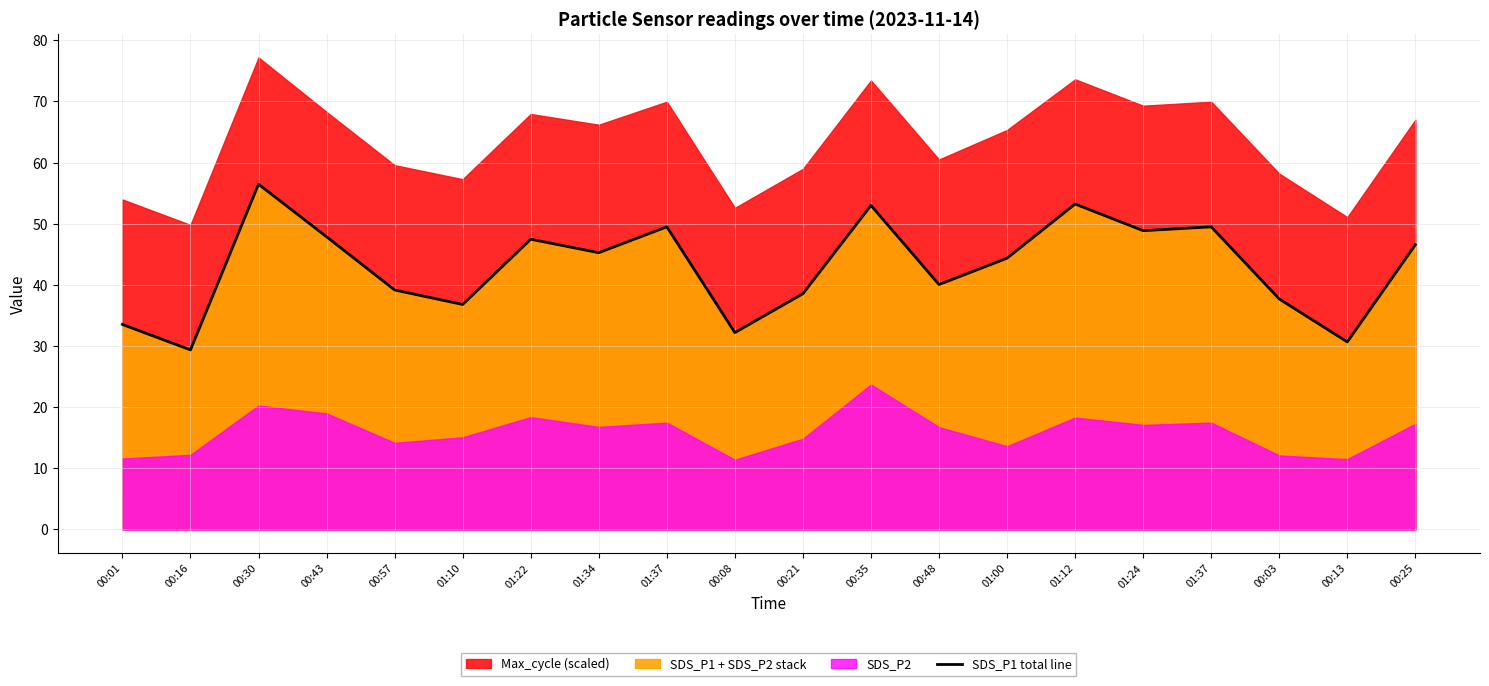

What is the average value?

43.0